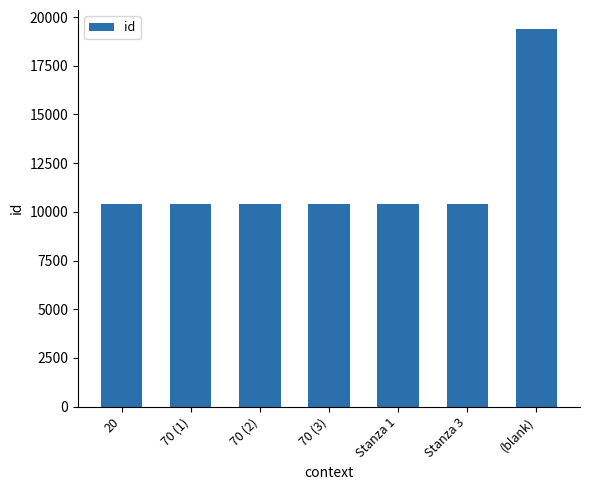

Is it true that the value at 20 is 10395?

True